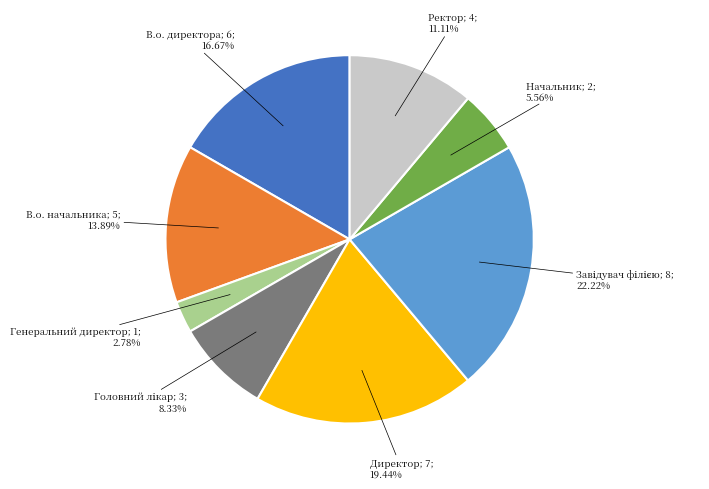

Is there any slice that represents more than half of the pie?

No